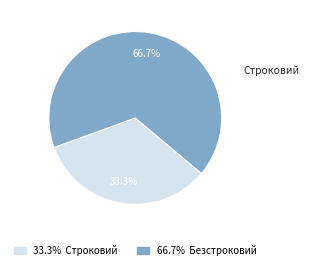

To the nearest percent, what portion does Строковий represent?

33%